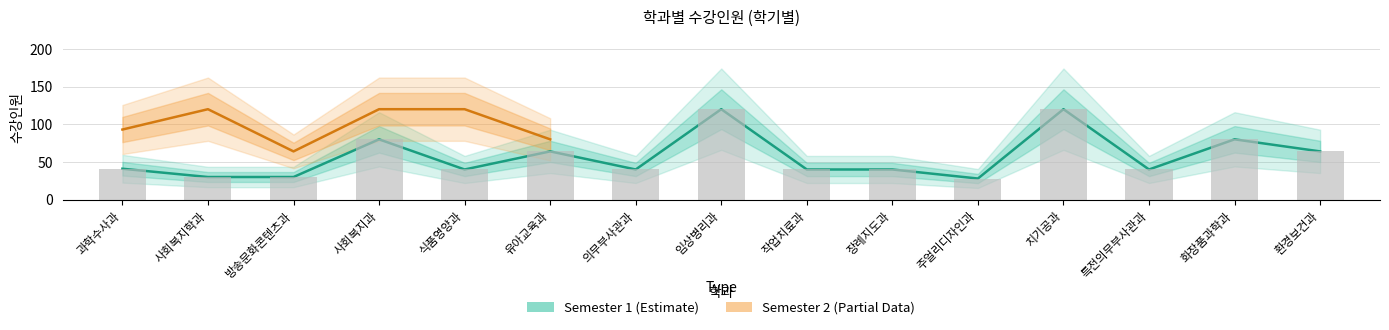

Reading right to left, what are all the values shown in this chart?

64	80	40	120	28	40	40	120	40	64	40	80	30	30	41